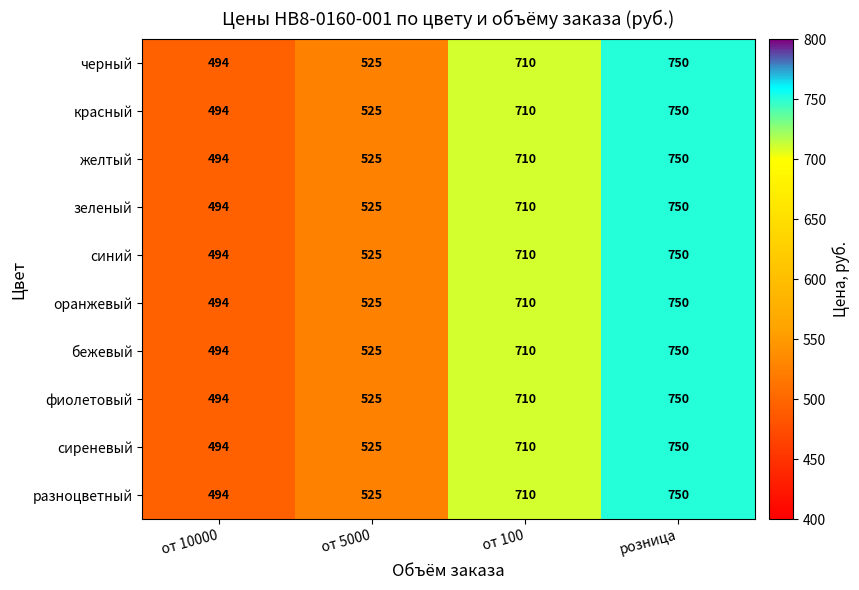

At which category does the chart reach its peak across all series?

розница